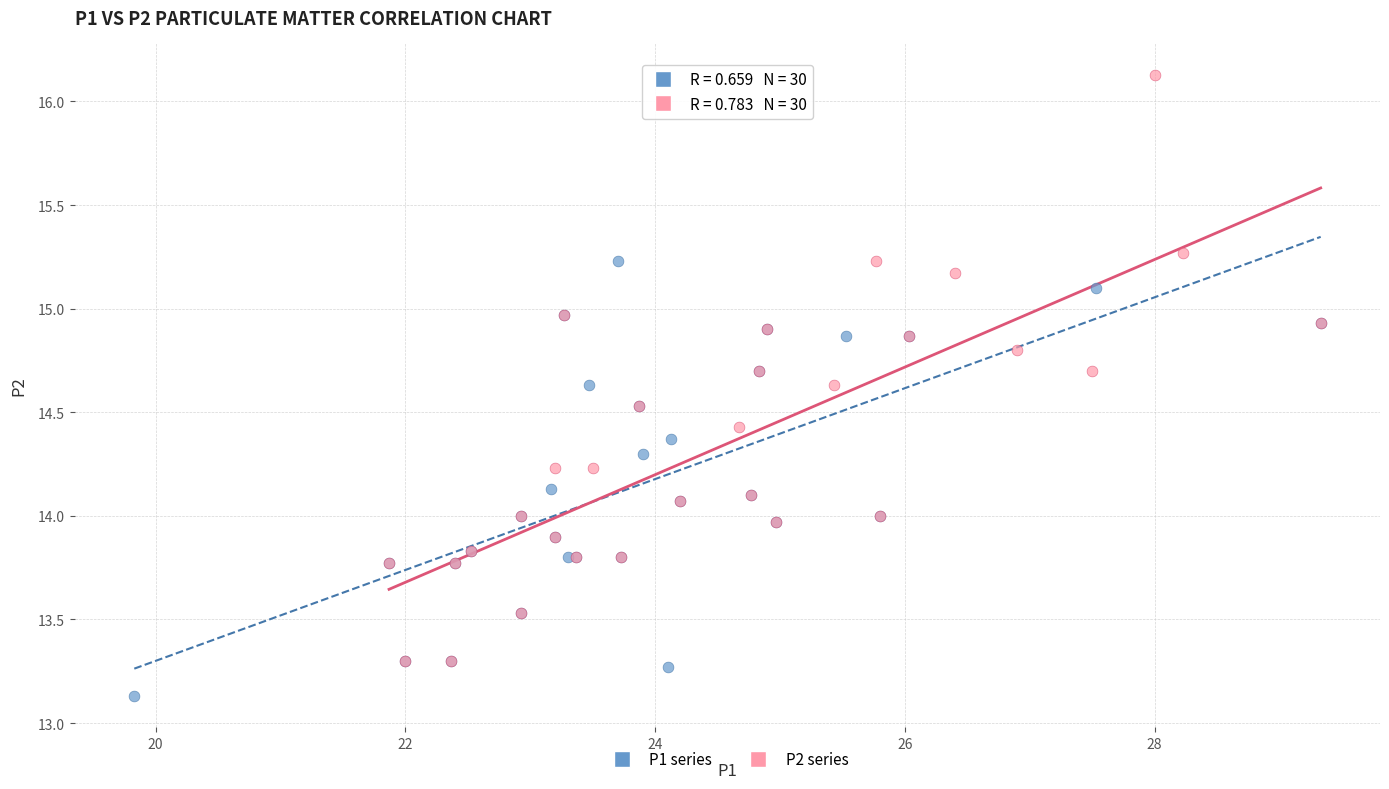

Which series reaches the minimum Y coordinate?

P1 series